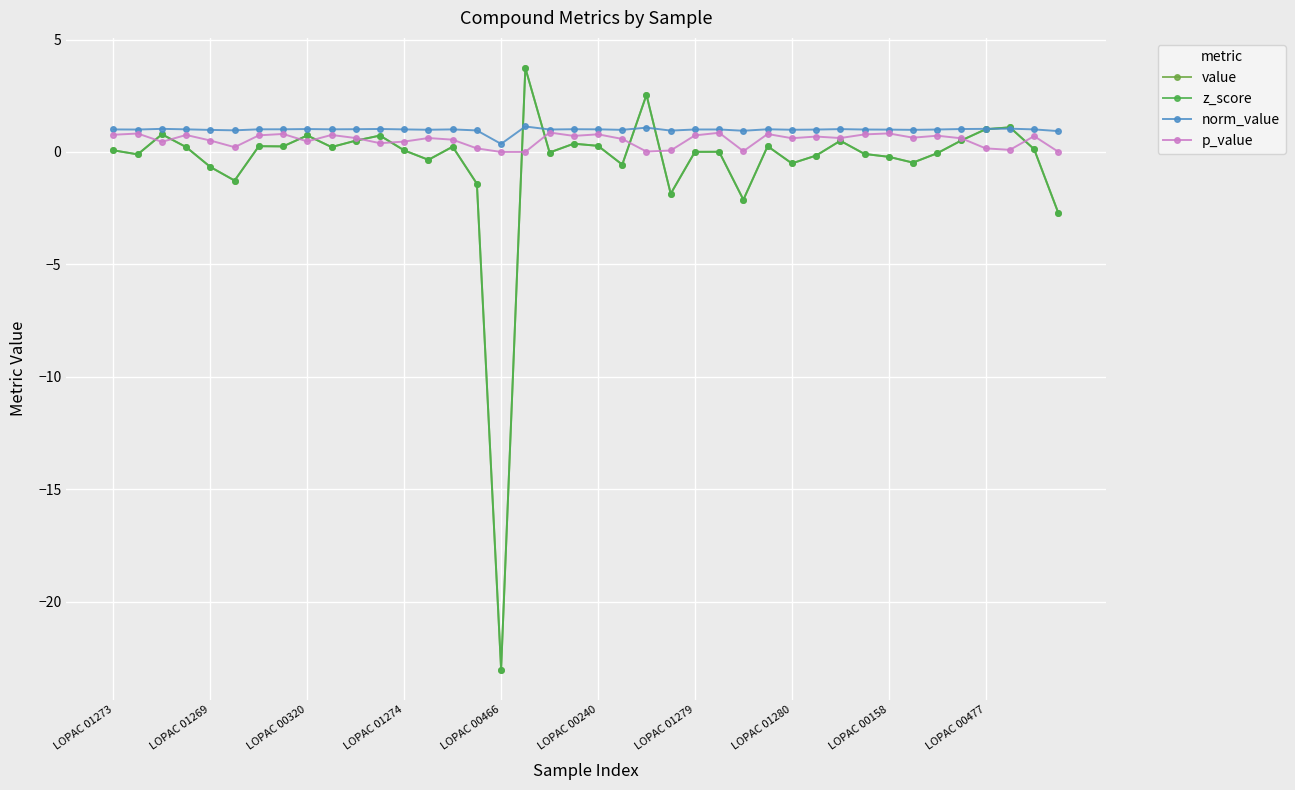

Does the chart have visible grid lines?

Yes